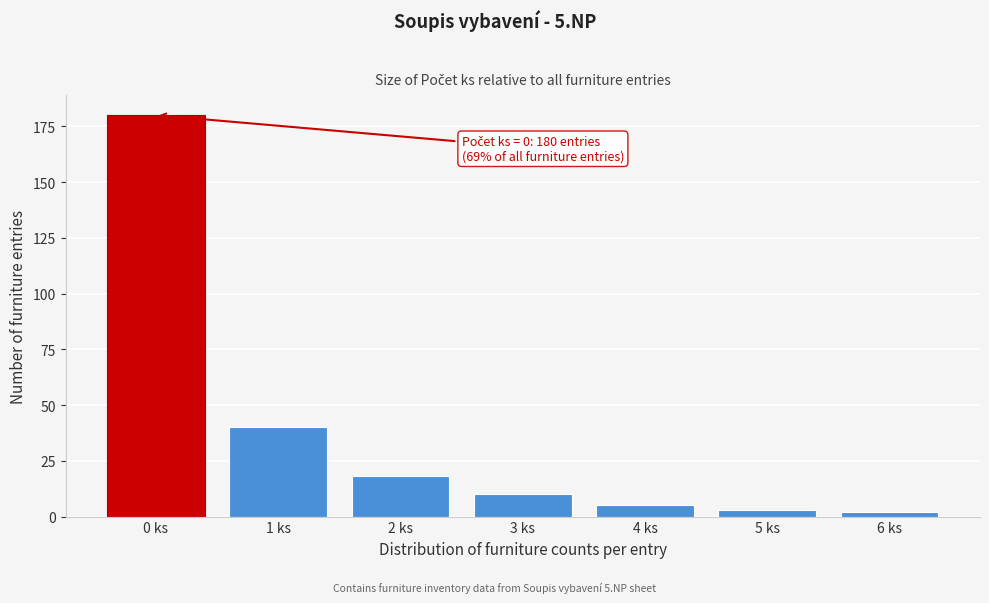

Reading left to right, transcribe all the data shown in this chart.

180	40	18	10	5	3	2